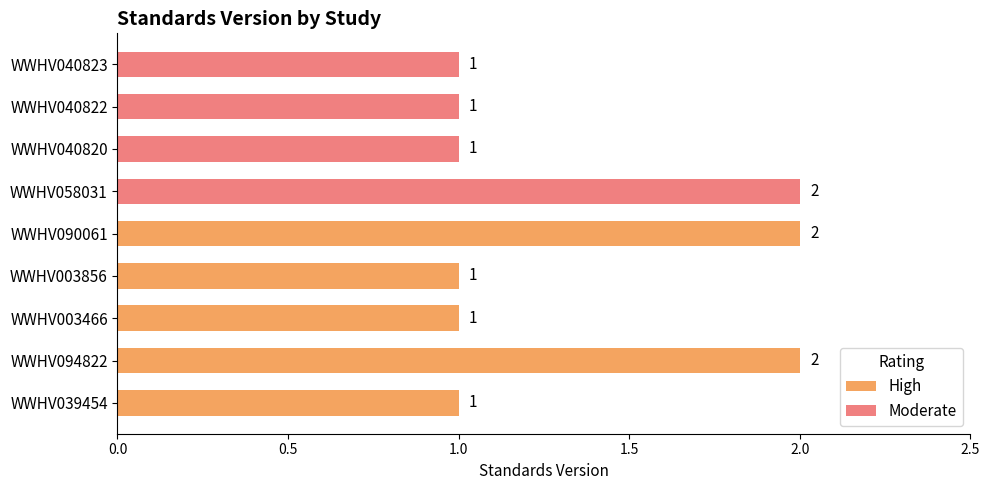

What is the minimum value shown in the chart?

1